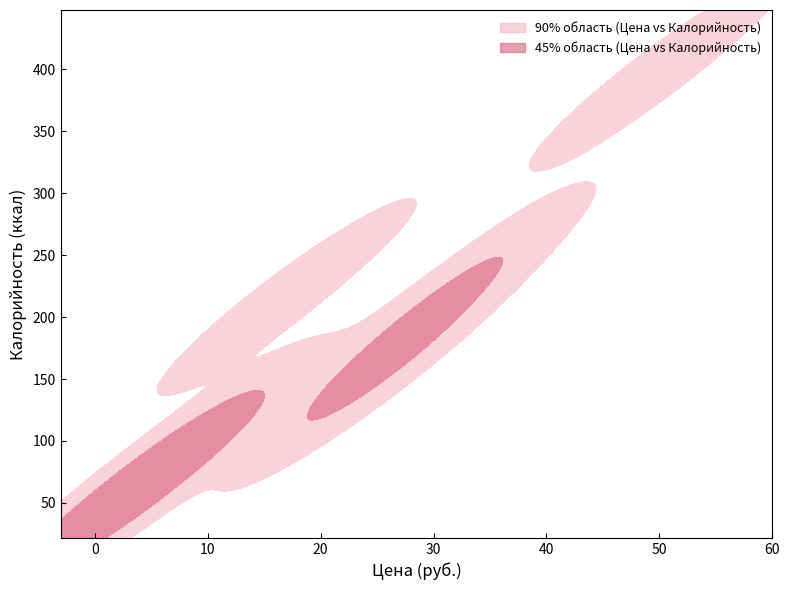

True or false: Цена and Калорийность intersect in this chart.

False